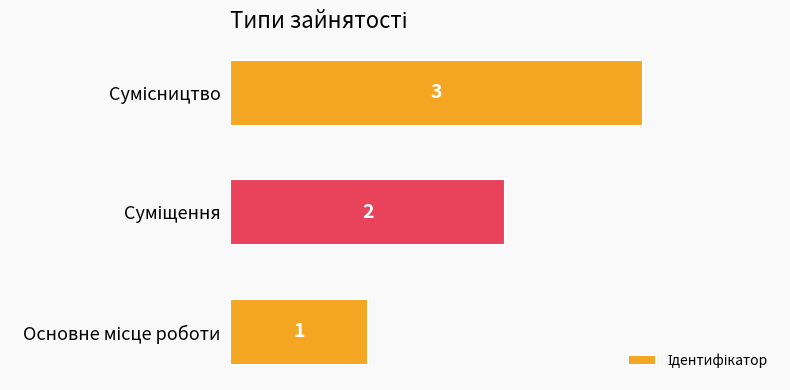

Count the values in the range 1 to 3.

3